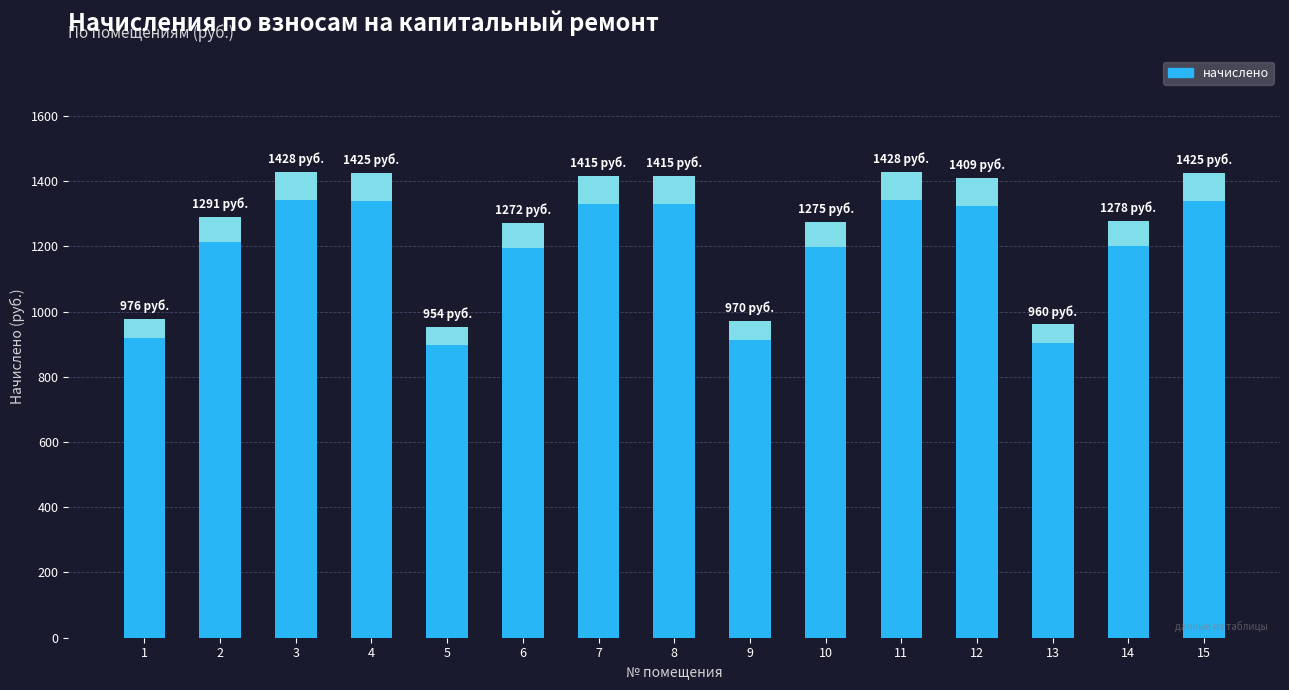

What is the value of the 9th bar from the left?

969.9